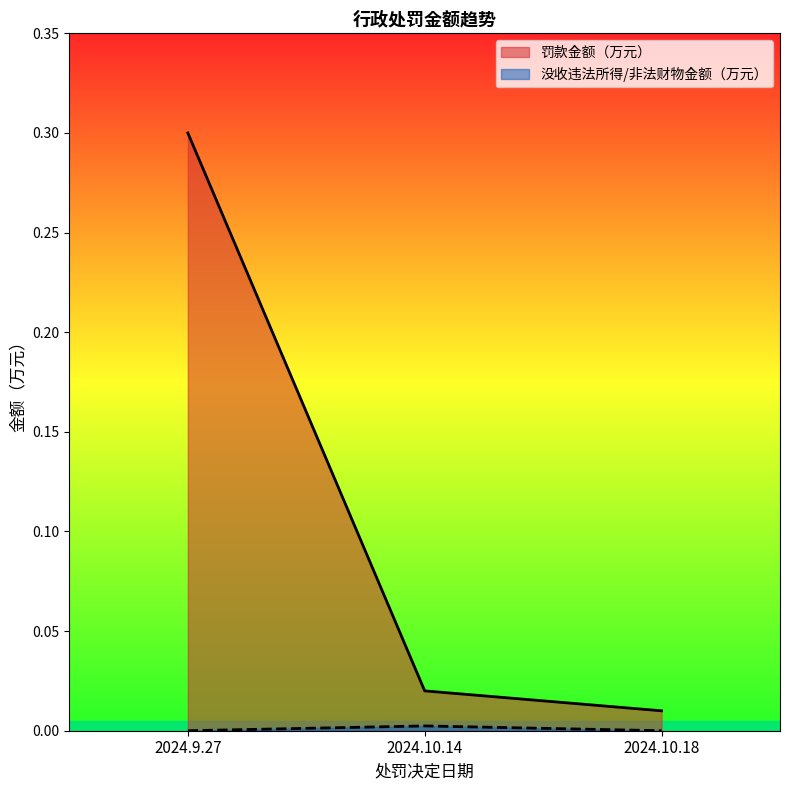

What is the approximate value of 罚款金额（万元） at 2024.9.27?

0.3